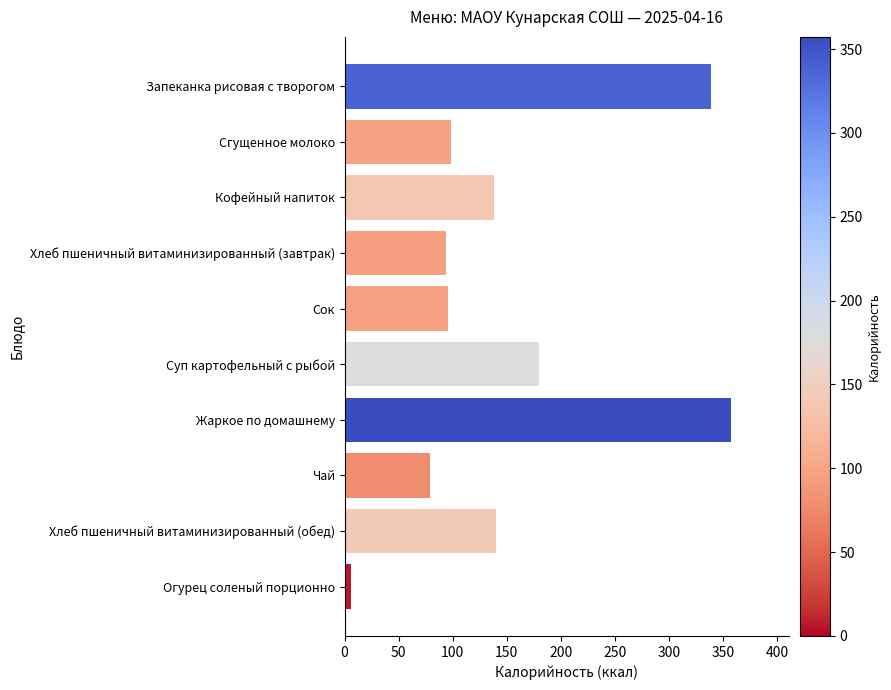

What is the ratio of the value at Кофейный напиток to the value at Жаркое по домашнему?

0.4